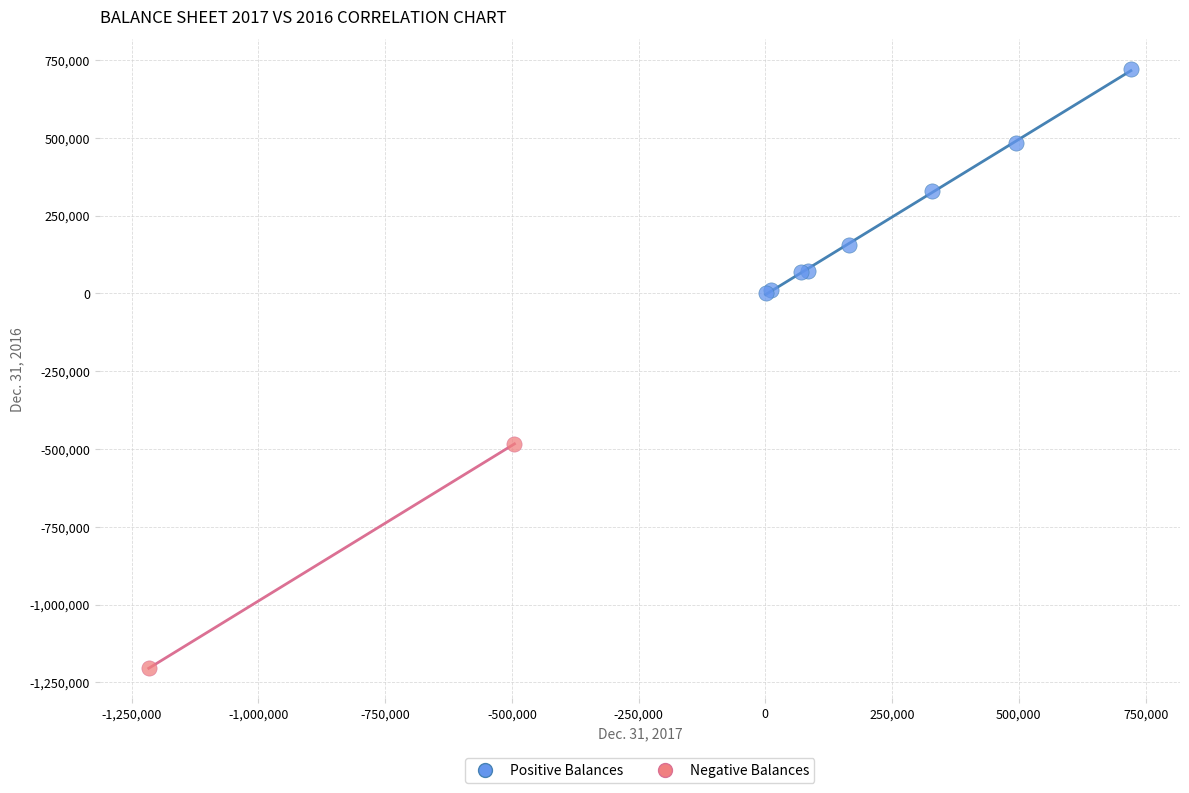

Which series reaches the minimum Y coordinate?

Negative Balances